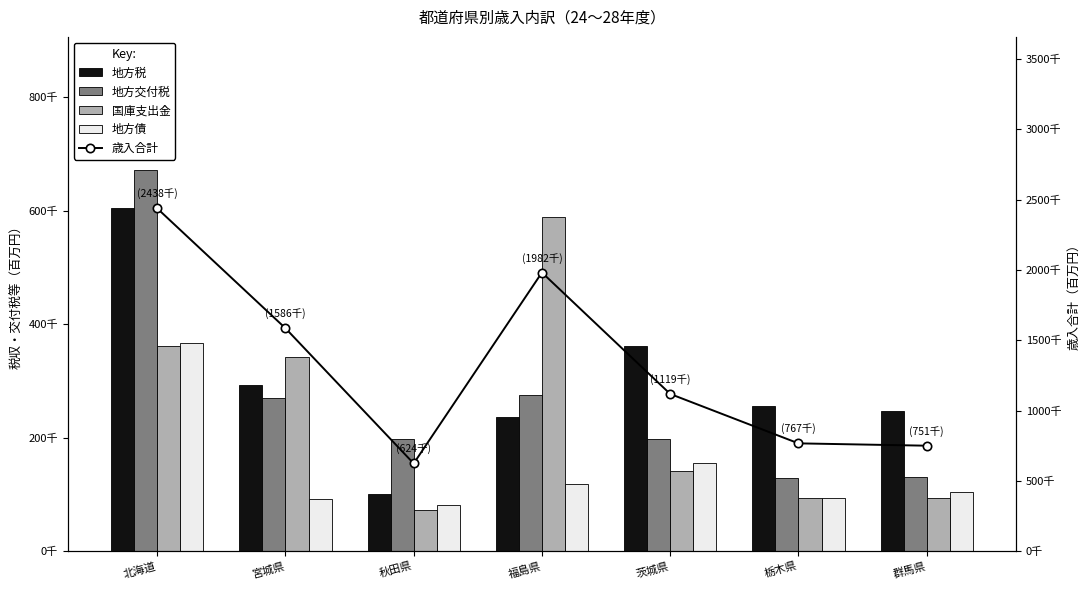

What is the difference between the maximum and minimum values in the 国庫支出金 series?

516282.0